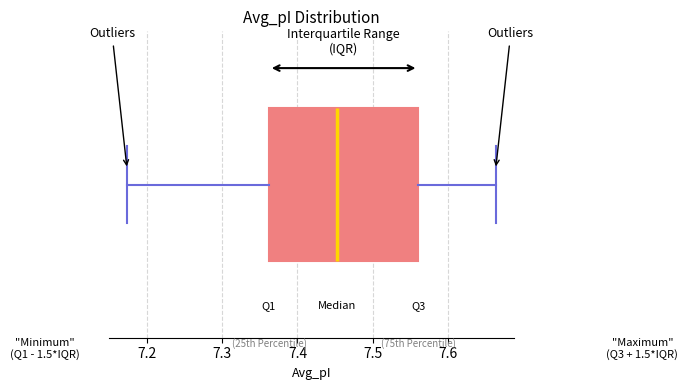

Read this box plot against the x-axis: the position of the median line, the range covered by the box, and the ends of both whiskers. The values are not printed on the chart, so give them approximately, as read against the axis.

median 7.45, box 7.36 to 7.56, whiskers 7.17 to 7.66